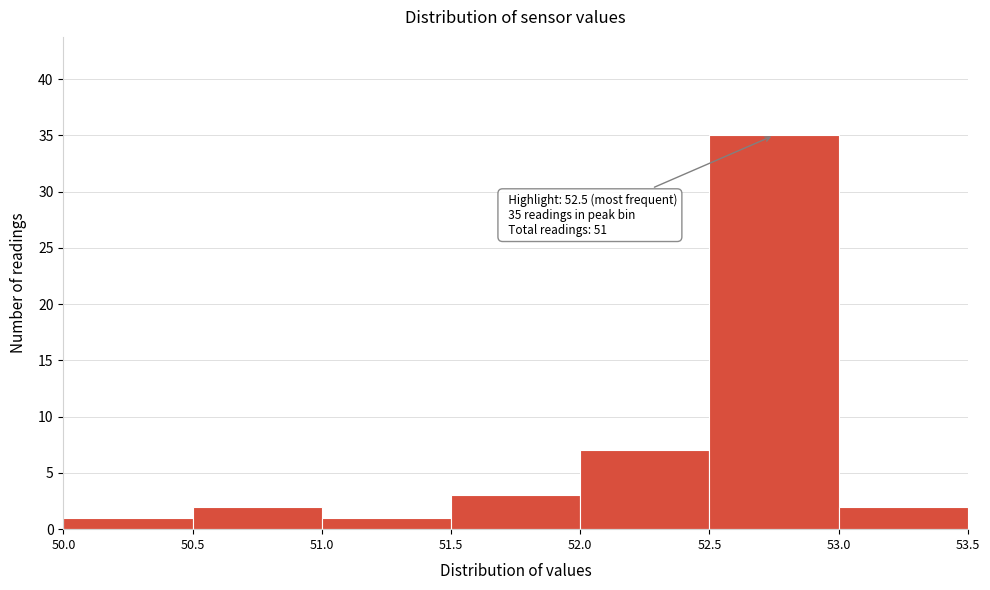

Which range on the x-axis has the tallest bar?

52.5 to 53.0